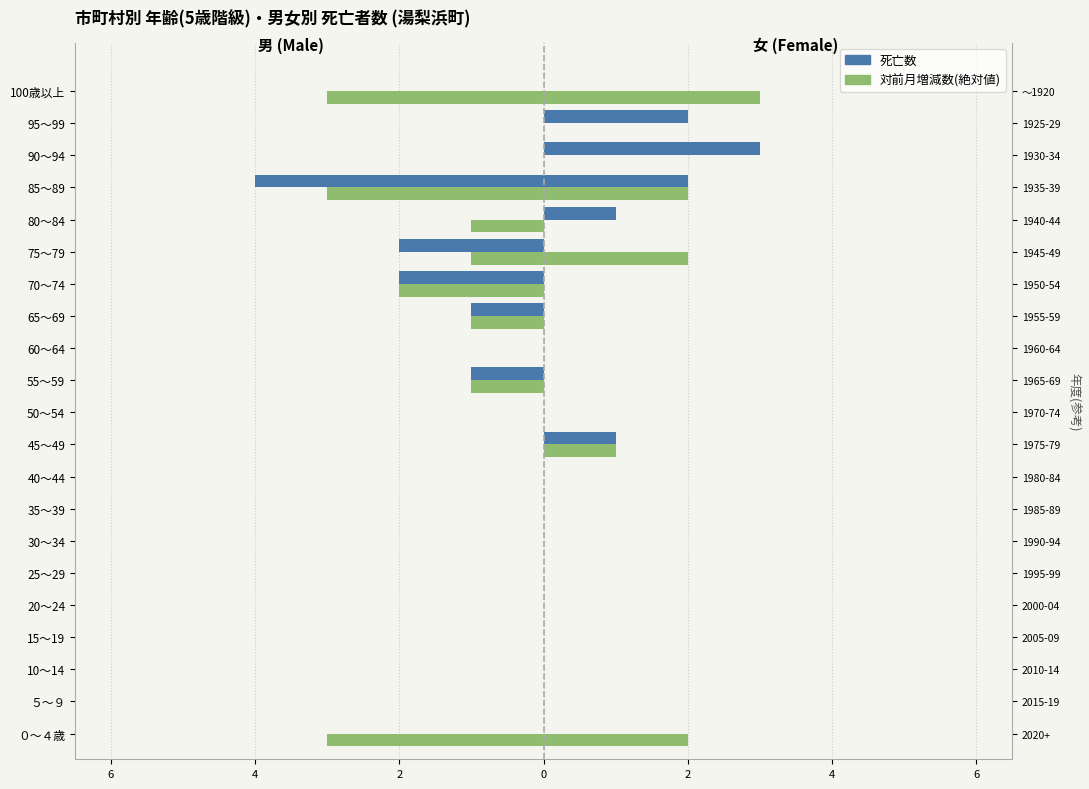

Between ５～９ and 50～54, which is larger?

５～９